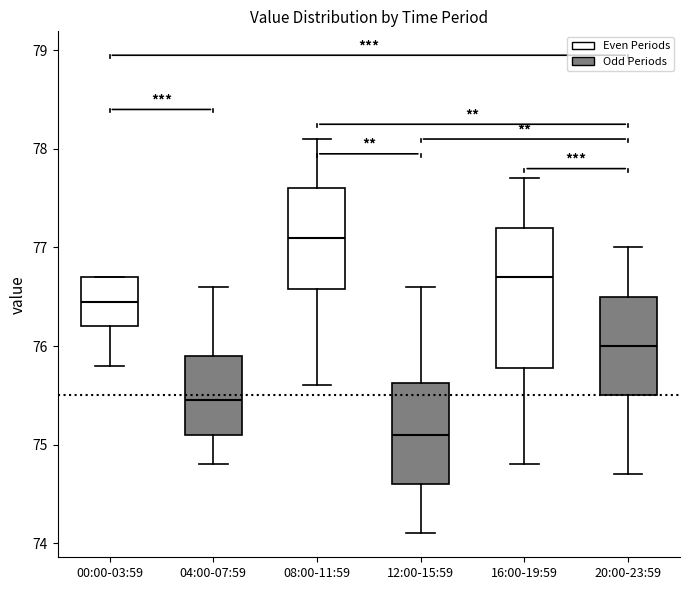

Where does the lower whisker of the box for 16:00-19:59 end on the y-axis? The values are not printed on the chart, so give them approximately, as read against the axis.

74.8